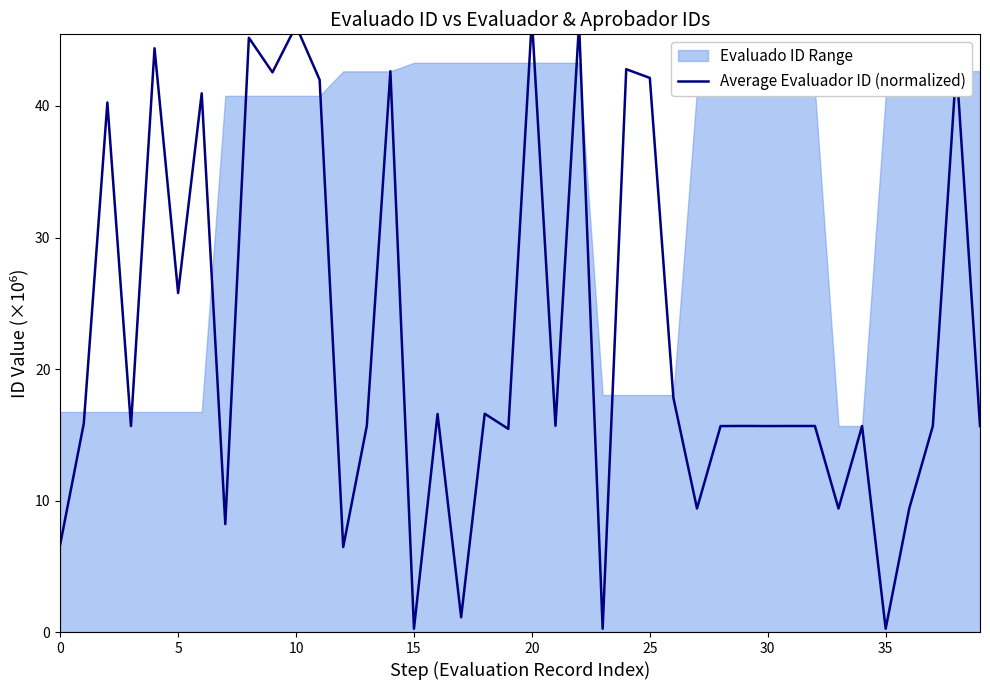

What is the change in value from 30 to 35?

-15.4